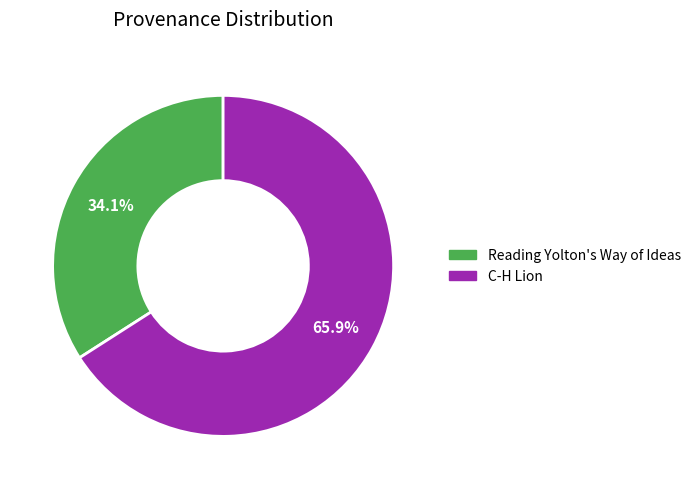

Is there any slice that represents more than half of the pie?

Yes